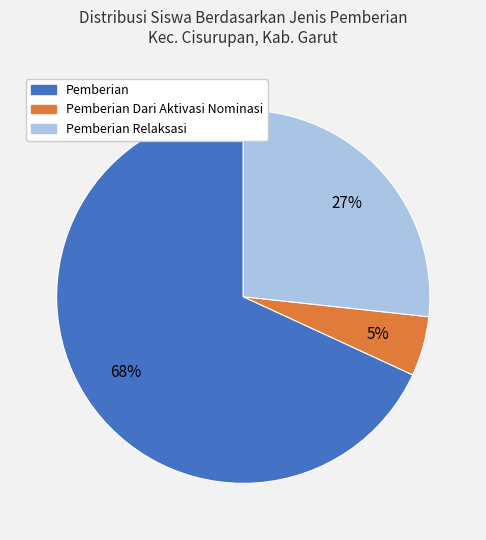

To the nearest percent, what is the average slice percentage?

33%